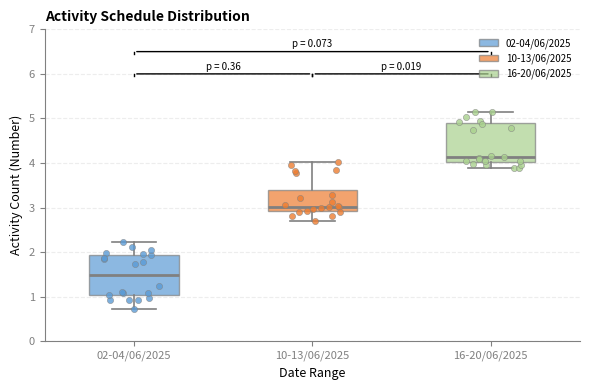

Reading left to right, read every box against the y-axis: the position of its median line, the range the box covers, and the ends of its whiskers. The values are not printed on the chart, so give them approximately, as read against the axis.

02-04/06/2025: median 1.5, box 1.0 to 1.9, whiskers 0.7 to 2.2
10-13/06/2025: median 3.0, box 2.9 to 3.4, whiskers 2.7 to 4.0
16-20/06/2025: median 4.1, box 4.0 to 4.9, whiskers 3.9 to 5.2